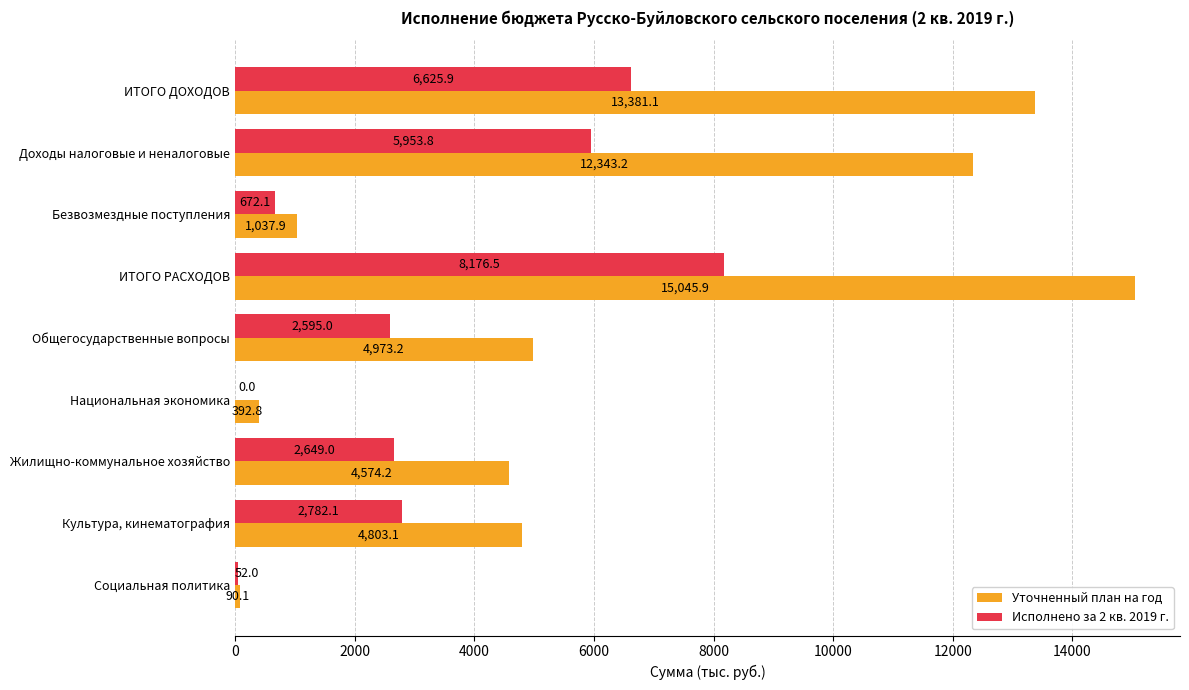

What is the sum of the Уточненный план на год values at Общегосударственные вопросы and Жилищно-коммунальное хозяйство?

9547.4